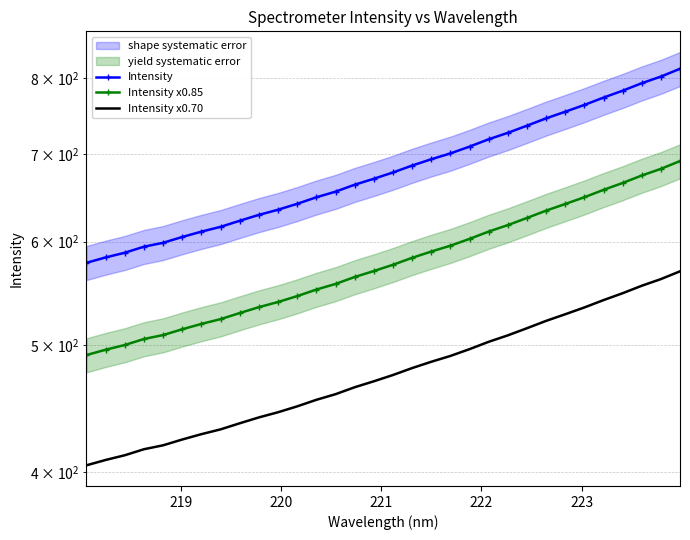

True or false: Intensity x0.85 and Intensity intersect in this chart.

False